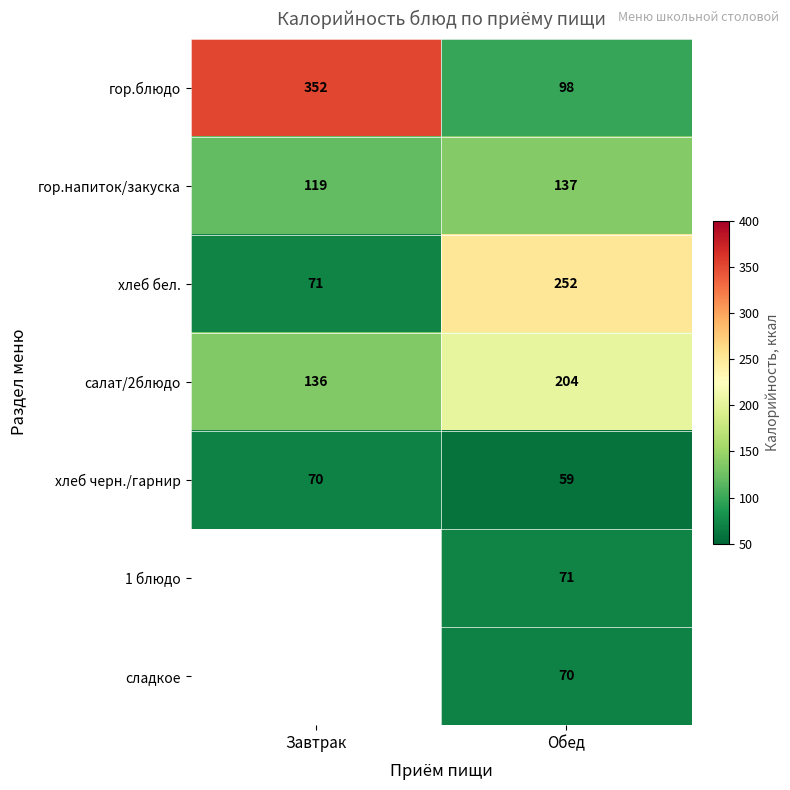

Is it true that хлеб бел. equals 126 at Обед?

False